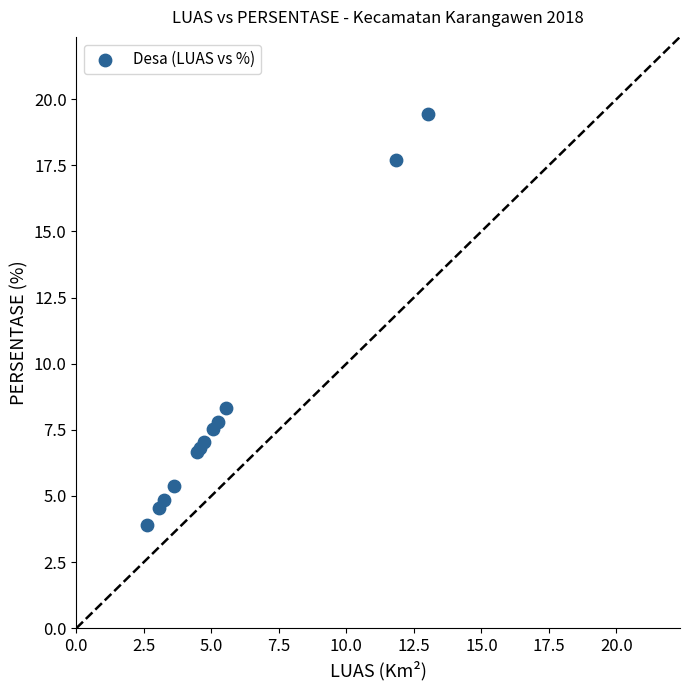

What Y value in the scatter plot is closest to 11?

8.3